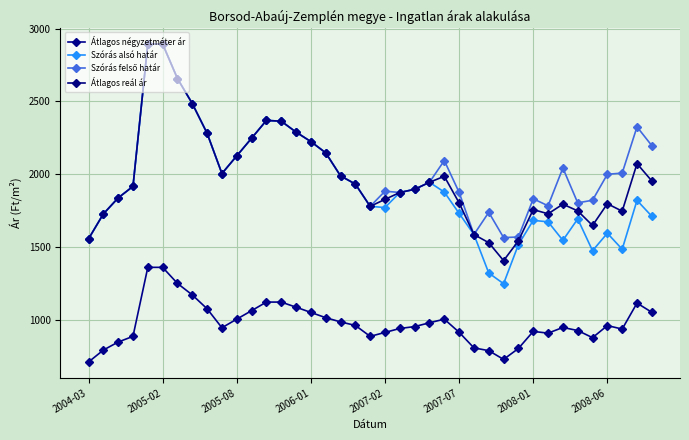

Count the number of categories in the chart.

39